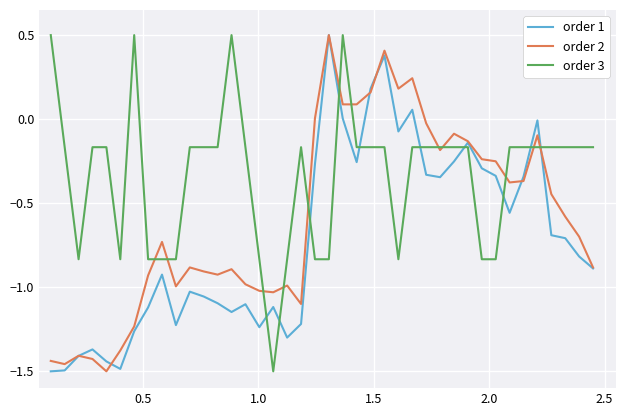

Rank the series by their average value, from lowest to highest.

order 1, order 2, order 3